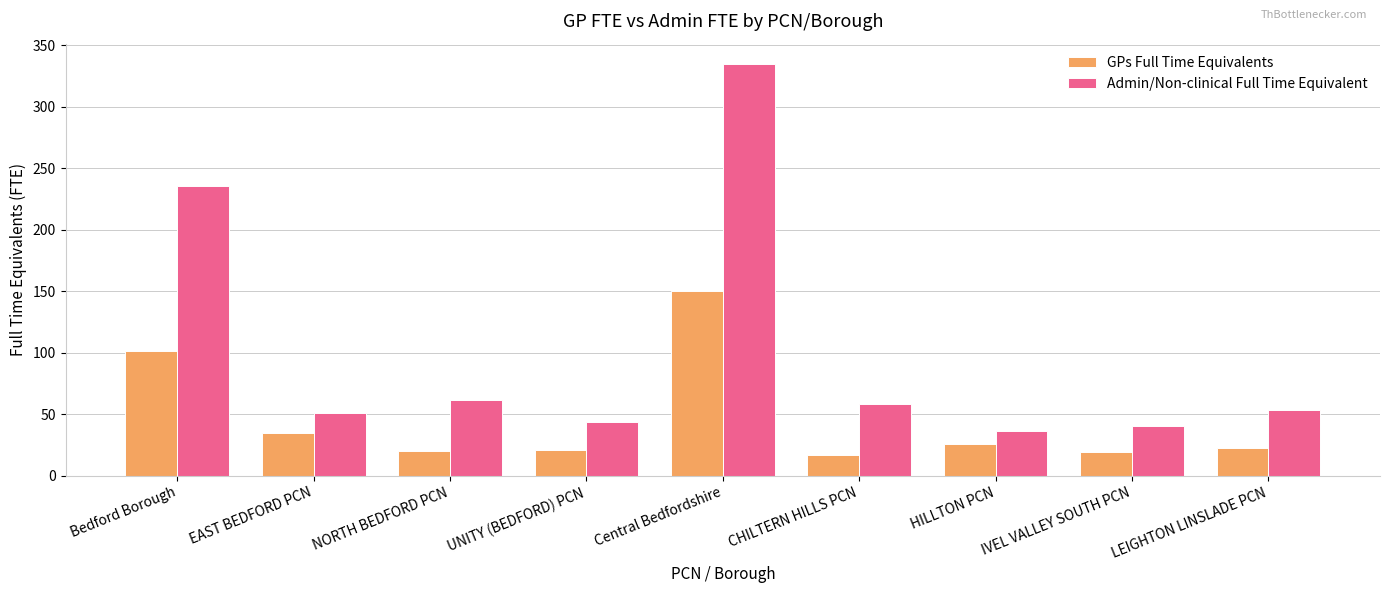

How many groups of bars are there?

9